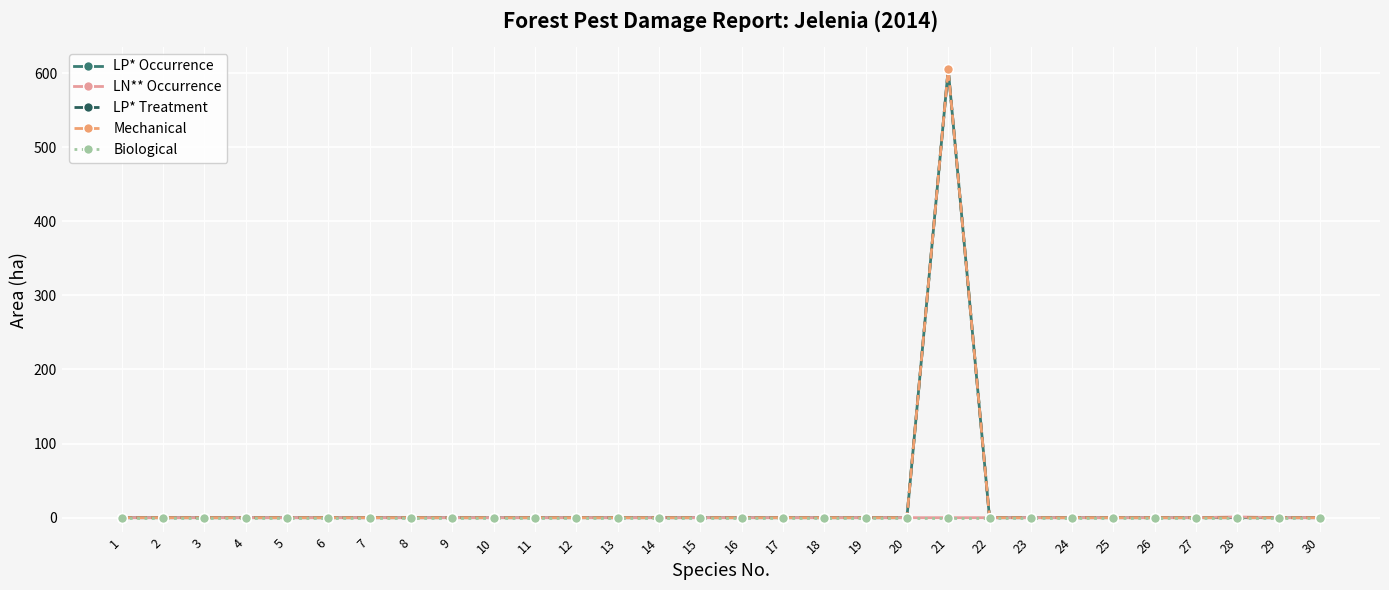

Reading right to left, extract all data points from this chart.

LP* Occurrence: 30=0.0	29=0.0	28=0.0	27=0.0	26=0.0	25=0.0	24=0.0	23=0.0	22=0.0	21=605.1	20=0.0	19=0.0	18=0.0	17=0.0	16=0.0	15=0.0	14=0.0	13=0.0	12=0.0	11=0.0	10=0.0	9=0.0	8=0.0	7=0.0	6=0.0	5=0.0	4=0.0	3=0.0	2=0.0	1=0.0
LN** Occurrence: 30=0.0	29=0.0	28=1.0	27=0.0	26=0.0	25=0.0	24=0.0	23=0.0	22=0.0	21=0.0	20=0.0	19=0.0	18=0.0	17=0.0	16=0.0	15=0.0	14=0.0	13=0.0	12=0.0	11=0.0	10=0.0	9=0.0	8=0.0	7=0.0	6=0.0	5=0.0	4=0.0	3=0.0	2=0.0	1=0.0
LP* Treatment: 30=0.0	29=0.0	28=0.0	27=0.0	26=0.0	25=0.0	24=0.0	23=0.0	22=0.0	21=605.1	20=0.0	19=0.0	18=0.0	17=0.0	16=0.0	15=0.0	14=0.0	13=0.0	12=0.0	11=0.0	10=0.0	9=0.0	8=0.0	7=0.0	6=0.0	5=0.0	4=0.0	3=0.0	2=0.0	1=0.0
Mechanical: 30=0.0	29=0.0	28=0.0	27=0.0	26=0.0	25=0.0	24=0.0	23=0.0	22=0.0	21=605.1	20=0.0	19=0.0	18=0.0	17=0.0	16=0.0	15=0.0	14=0.0	13=0.0	12=0.0	11=0.0	10=0.0	9=0.0	8=0.0	7=0.0	6=0.0	5=0.0	4=0.0	3=0.0	2=0.0	1=0.0
Biological: 30=0.0	29=0.0	28=0.0	27=0.0	26=0.0	25=0.0	24=0.0	23=0.0	22=0.0	21=0.0	20=0.0	19=0.0	18=0.0	17=0.0	16=0.0	15=0.0	14=0.0	13=0.0	12=0.0	11=0.0	10=0.0	9=0.0	8=0.0	7=0.0	6=0.0	5=0.0	4=0.0	3=0.0	2=0.0	1=0.0